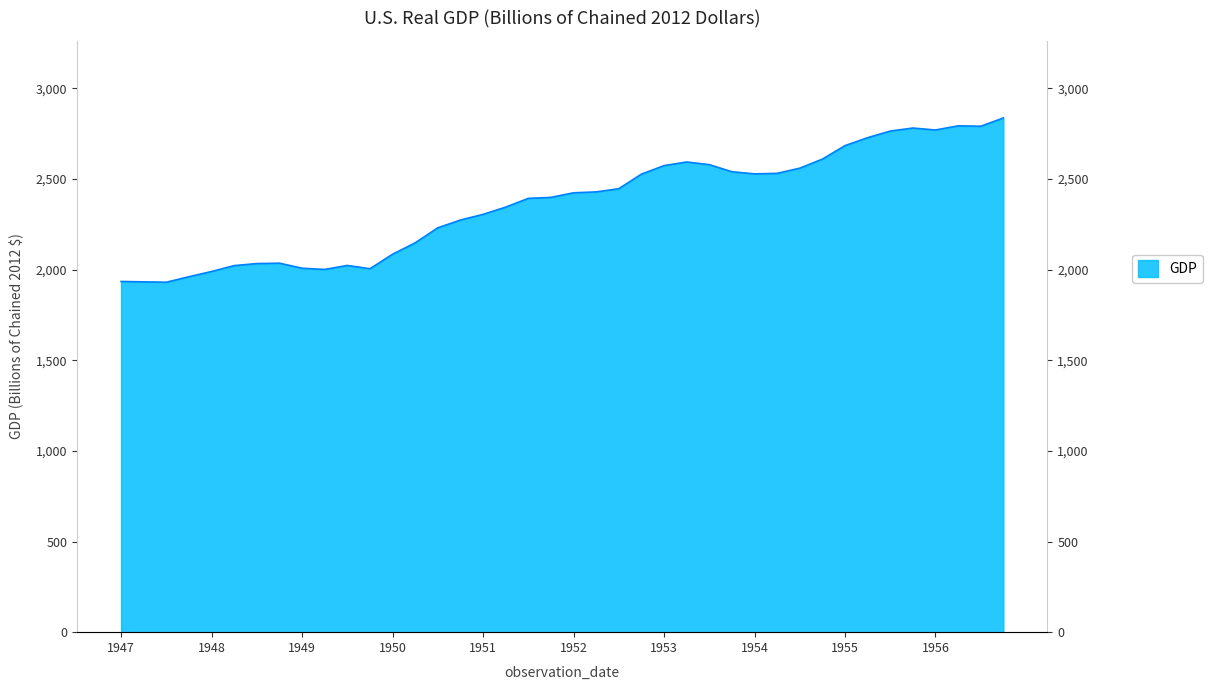

At which category does the data reach its first local valley?

1947-07-01